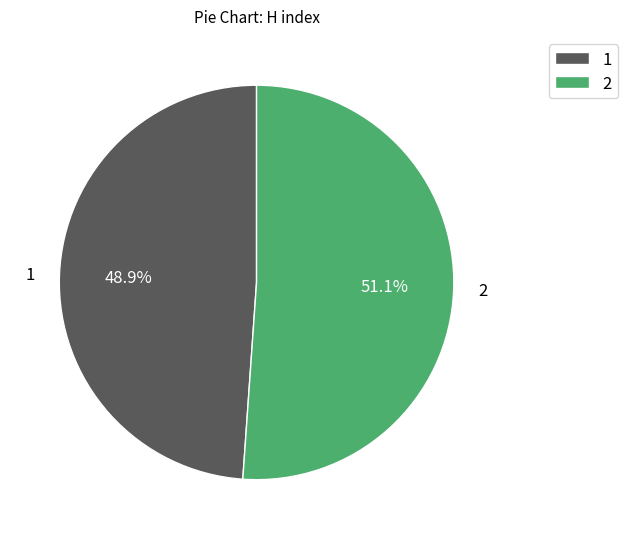

Does any single category account for the majority?

Yes